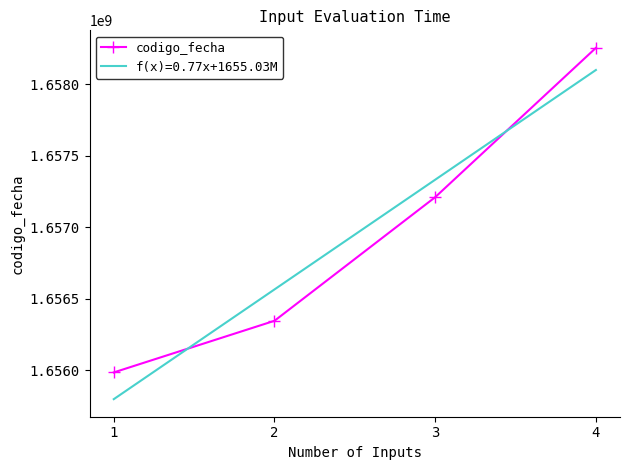

What is the approximate value of codigo_fecha at 4?

1658254554.0